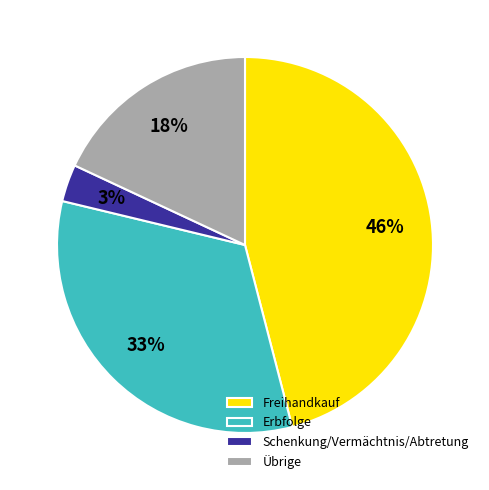

Which slice is the largest?

Freihandkauf